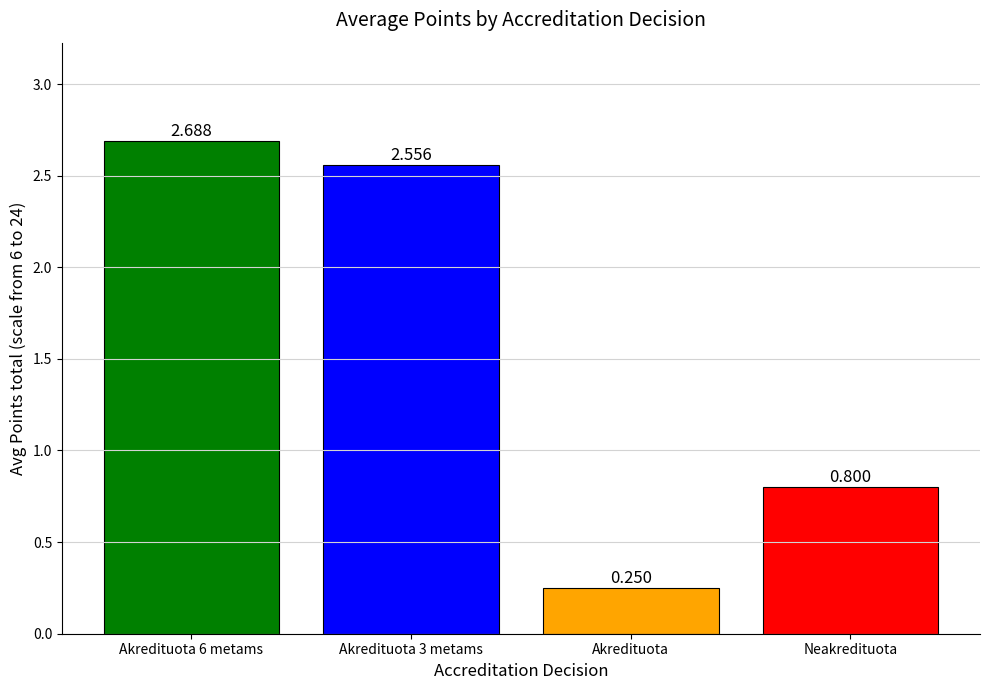

At which label does the data first exceed 2?

Akredituota 6 metams